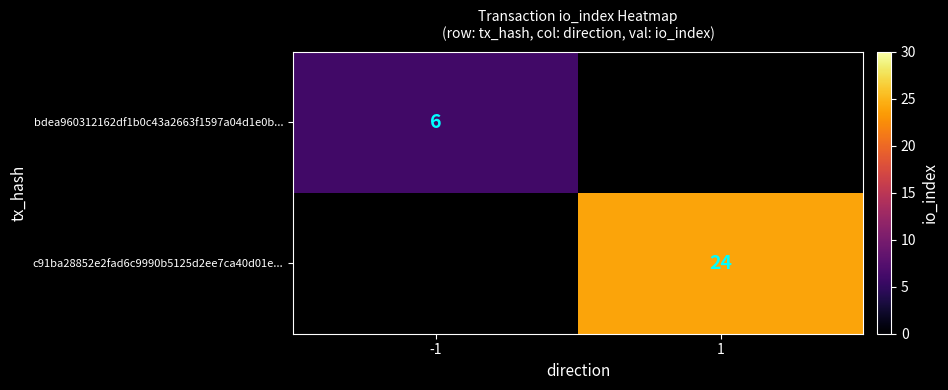

Is it true that c91ba28852e2fad6c9990b5125d2ee7ca40d01e... equals 15 at 1?

False